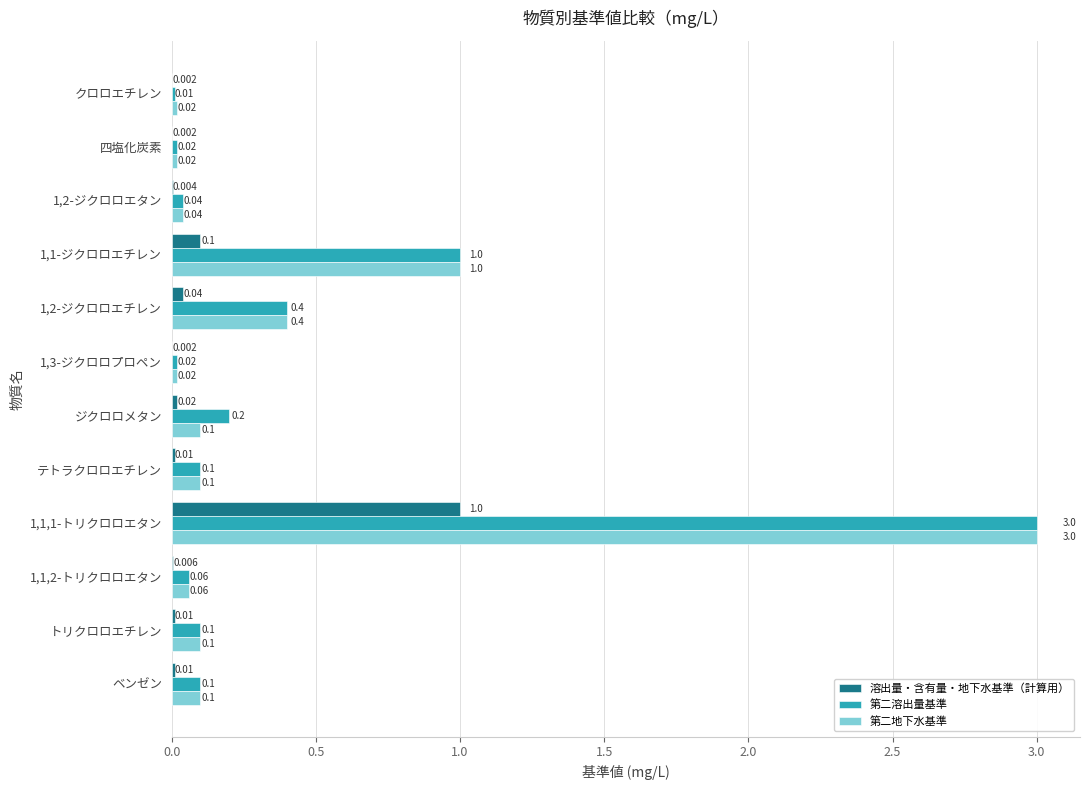

Which series has the largest total across all categories?

第二溶出量基準